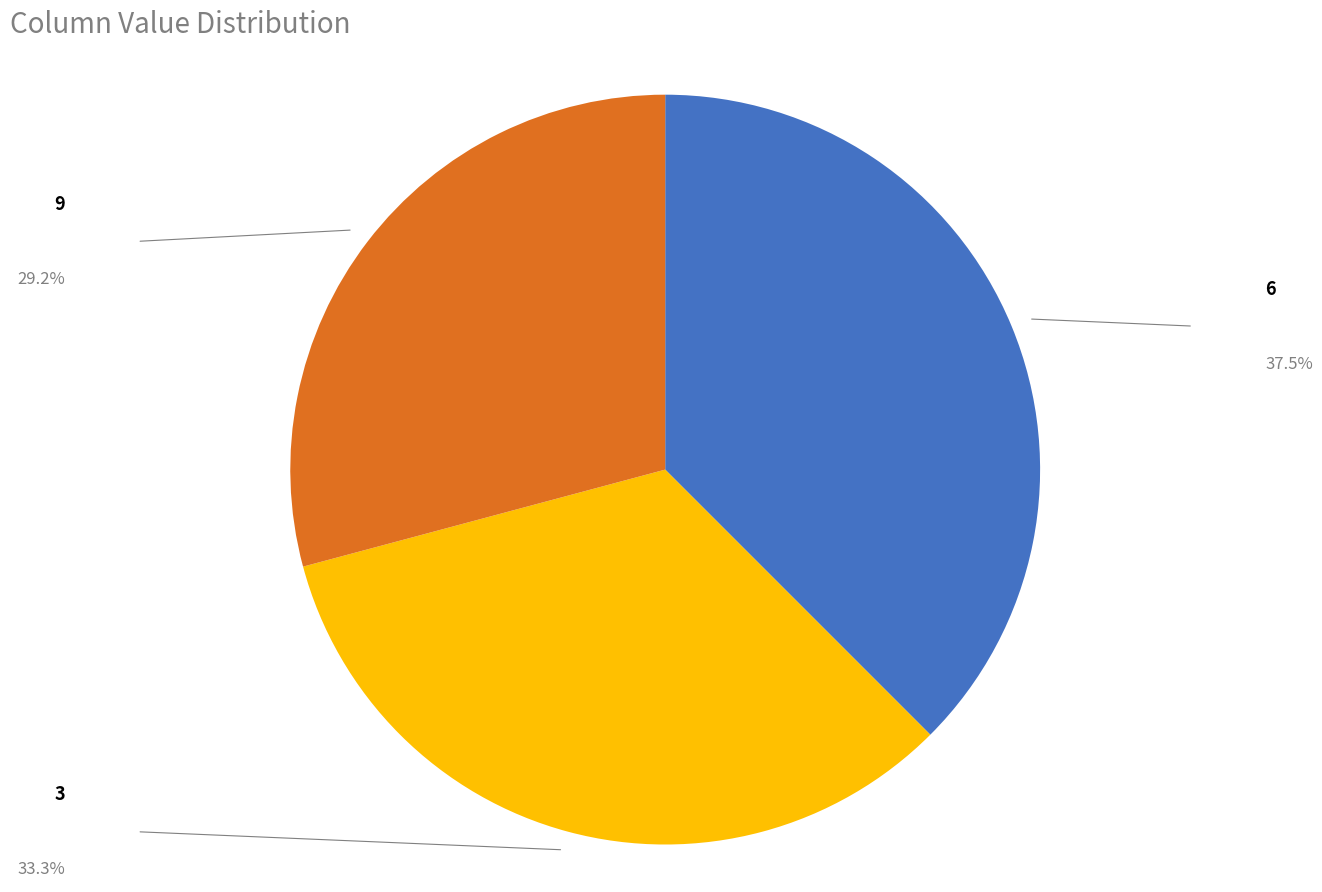

Is there any slice that represents more than half of the pie?

No